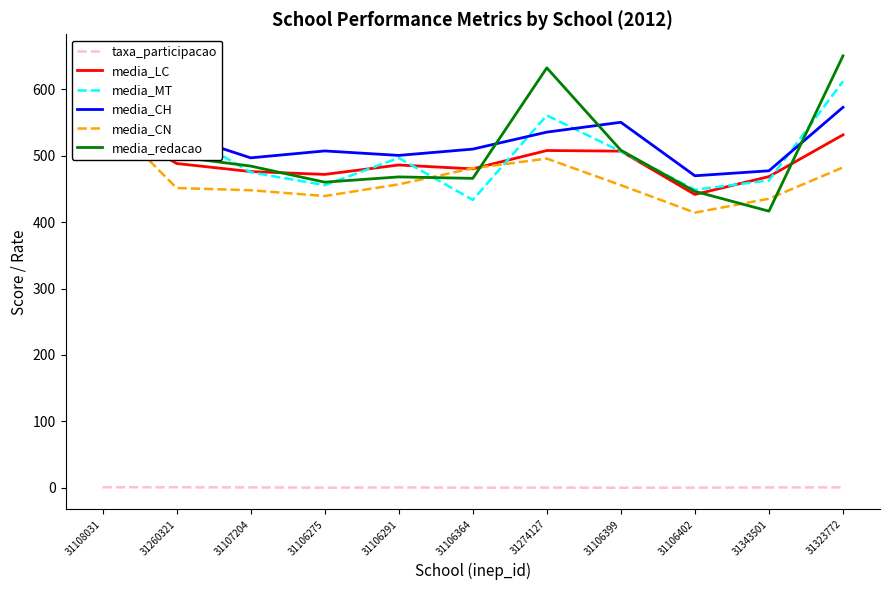

Is the value of media_CN at 31107204 greater than the value of media_LC at 31106275?

No